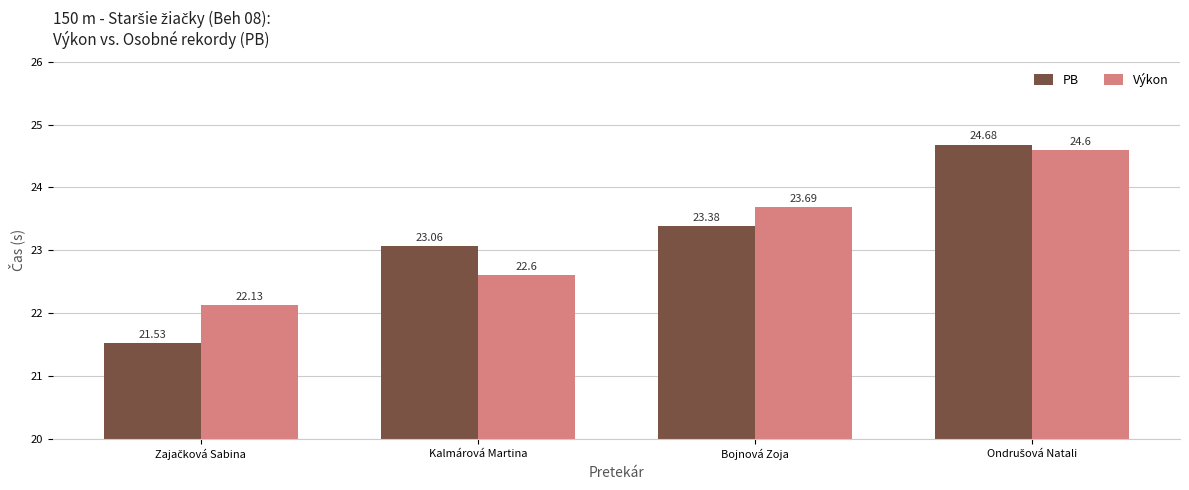

What is the difference between the highest and lowest values at Bojnová Zoja?

0.3